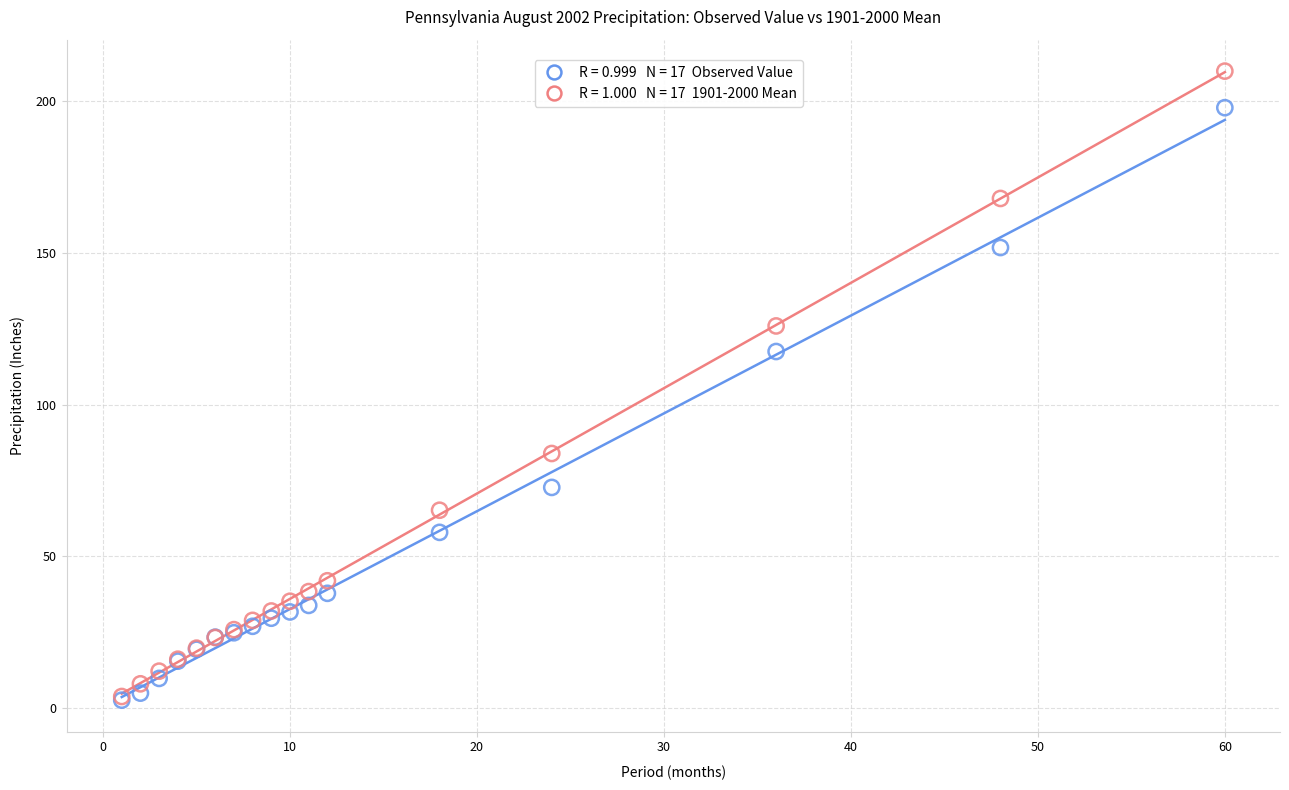

Across all series, what Y value is closest to 106?

117.5